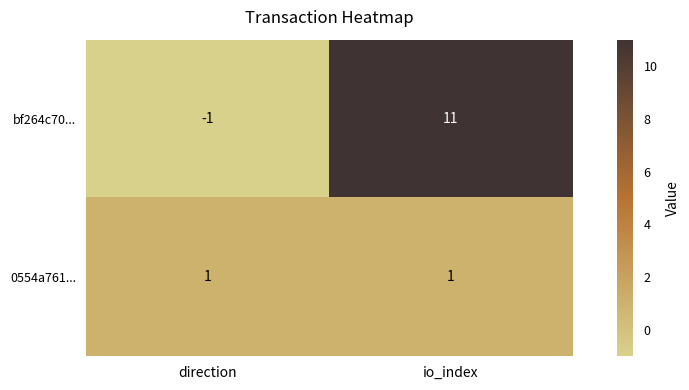

Which series changed the most between direction and io_index?

bf264c70...